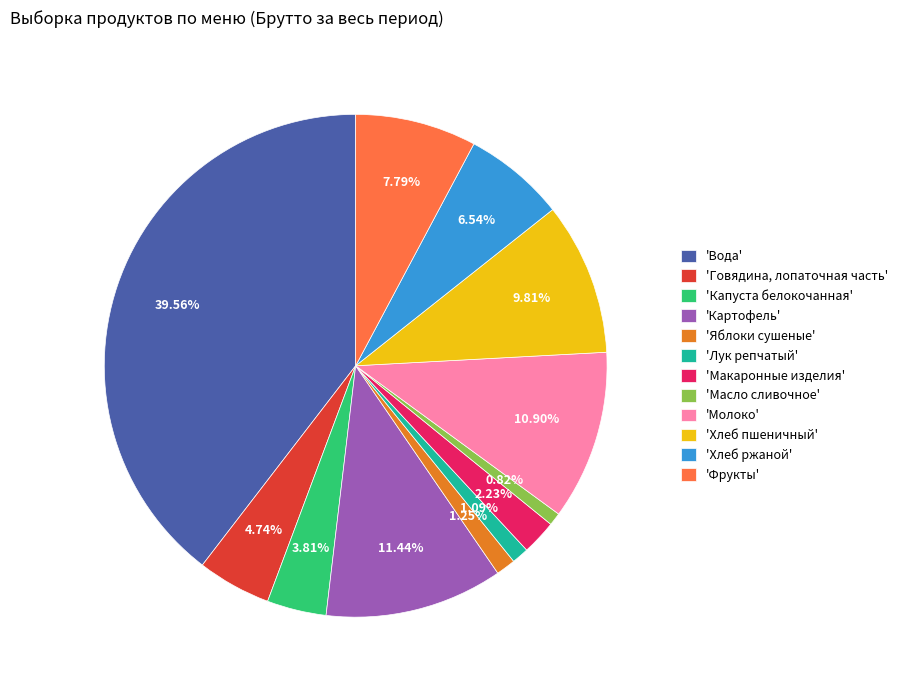

How many segments does this pie chart have?

12